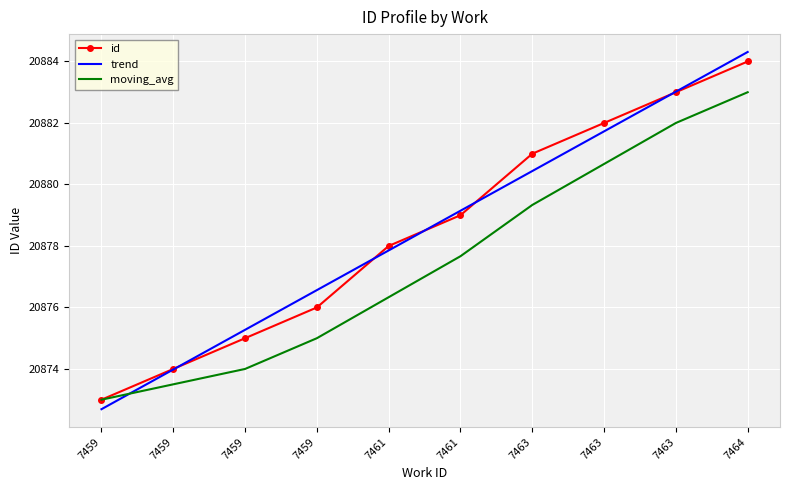

List the series in order of their peak value, lowest first.

moving_avg, id, trend